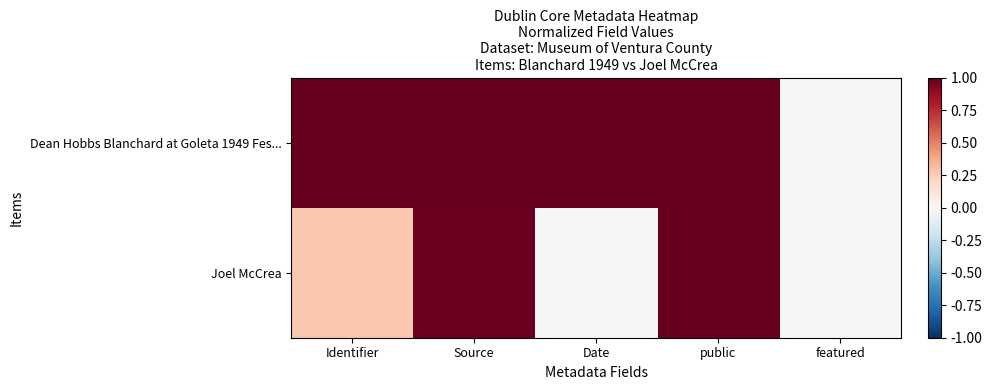

At which category is the sum across all series the highest?

public